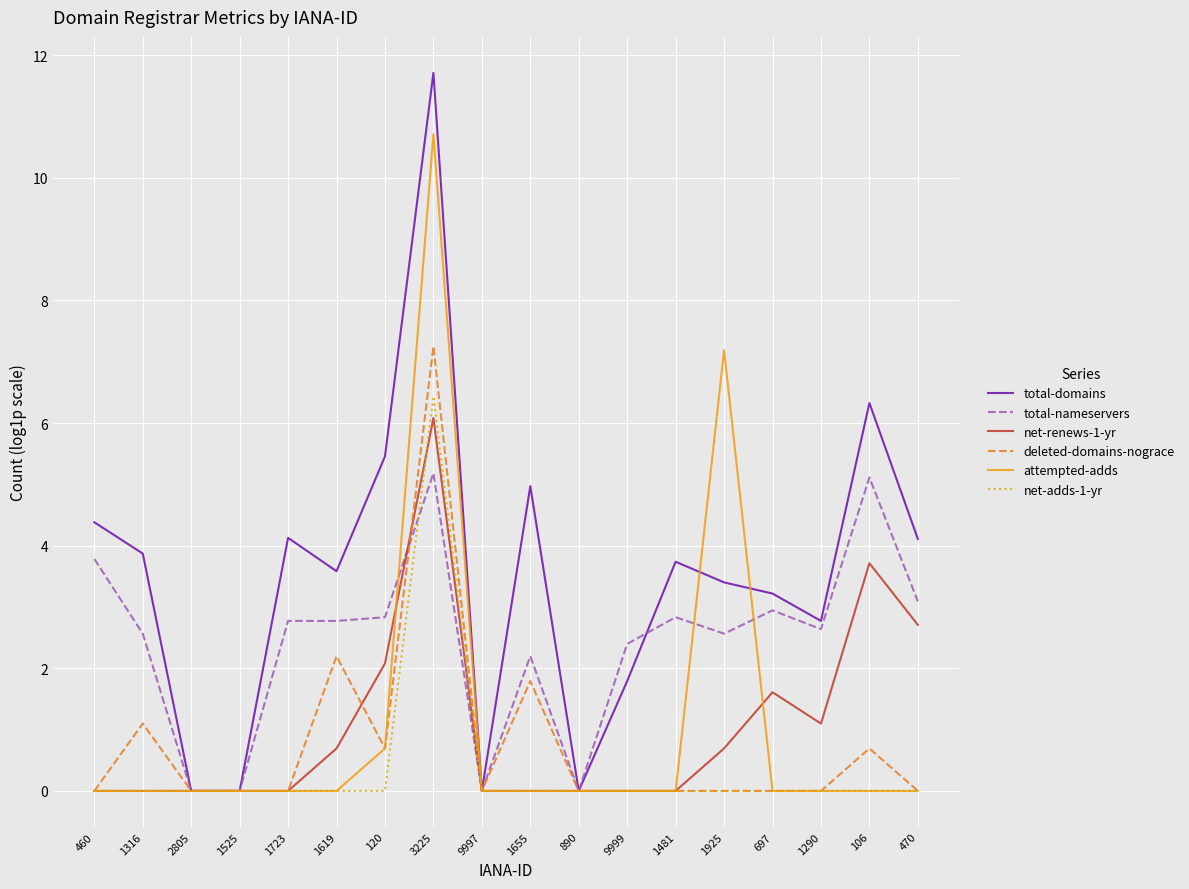

The deleted-domains-nograce series shows 0.0 at 9997. True or false?

True